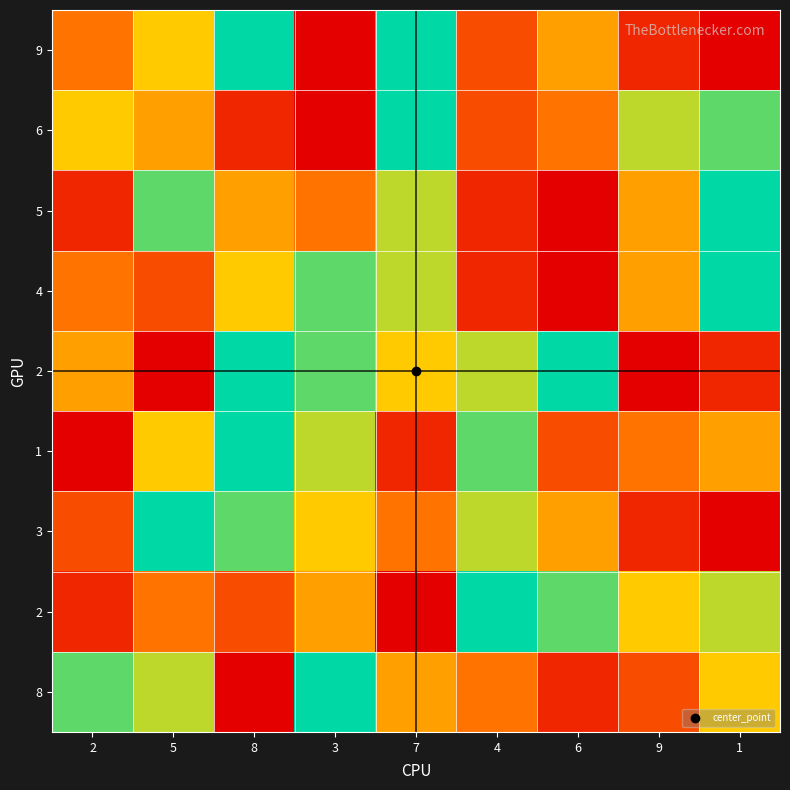

Which has a higher value, 5 or 8?

8